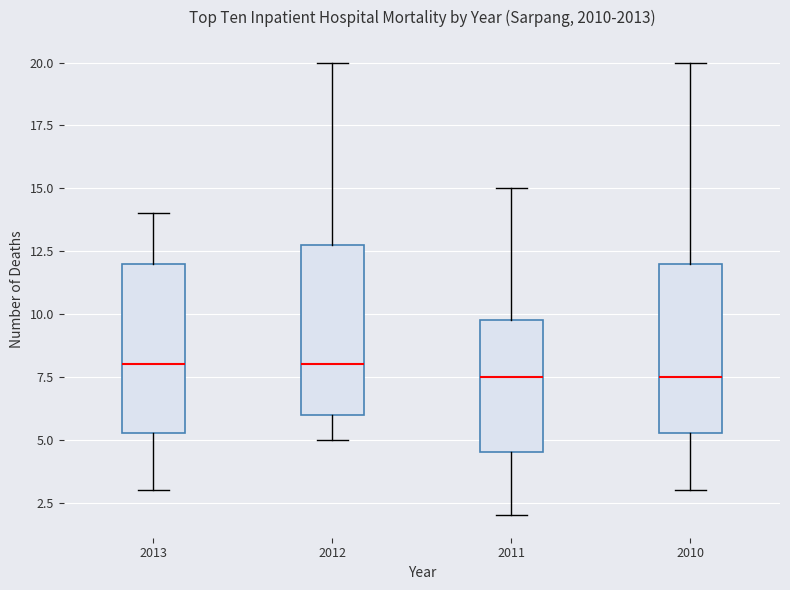

Where is the upper edge of the box at x = 2012 on the y-axis? The values are not printed on the chart, so give them approximately, as read against the axis.

13.0